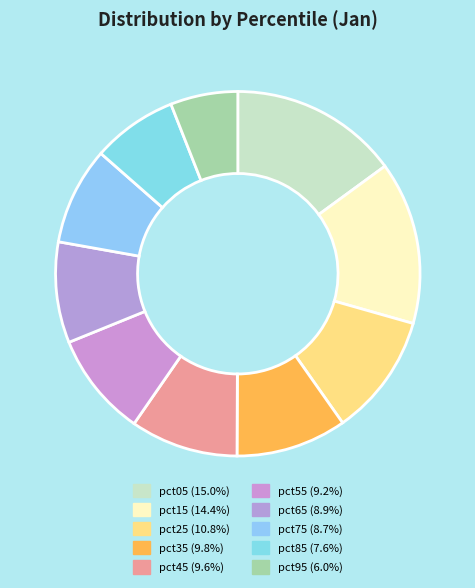

Does any single category account for the majority?

No